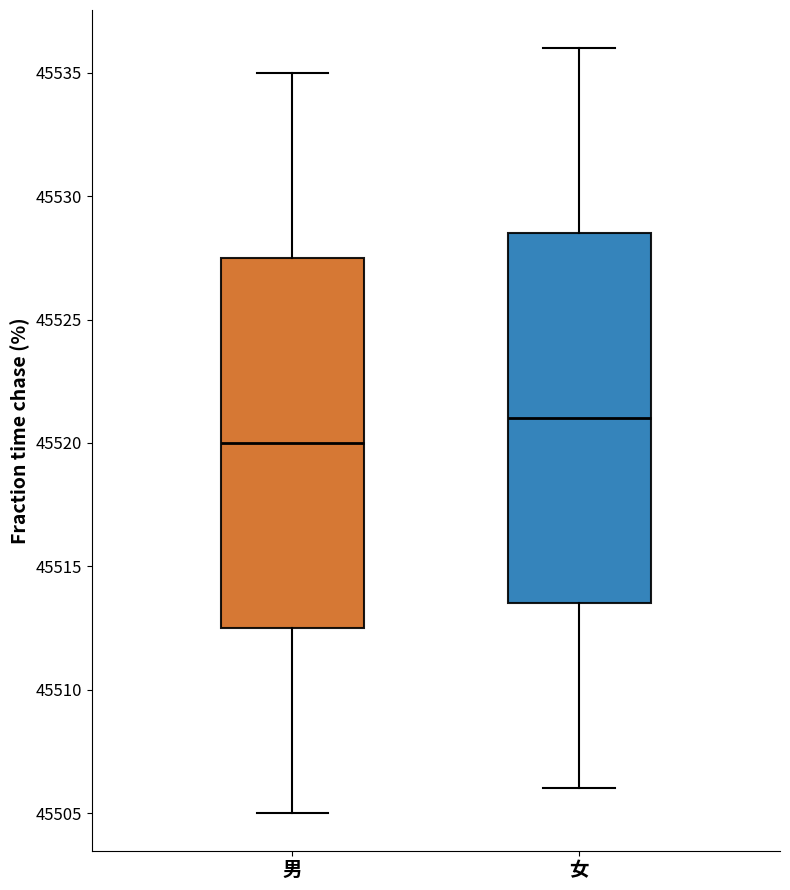

Where does the lower whisker of the box for 男 end on the y-axis? The values are not printed on the chart, so give them approximately, as read against the axis.

45505.0